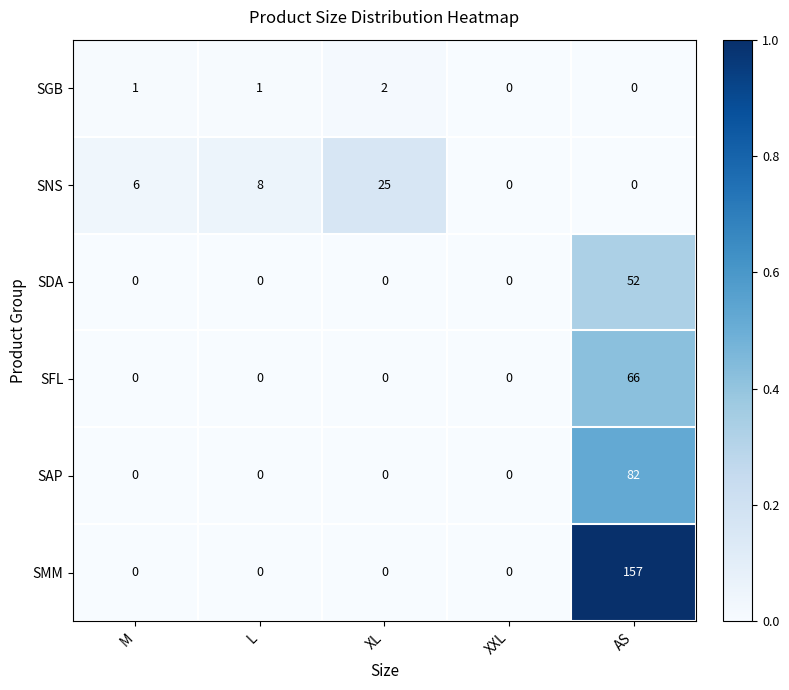

The value of SDA at XXL is 0.2. True or false?

False